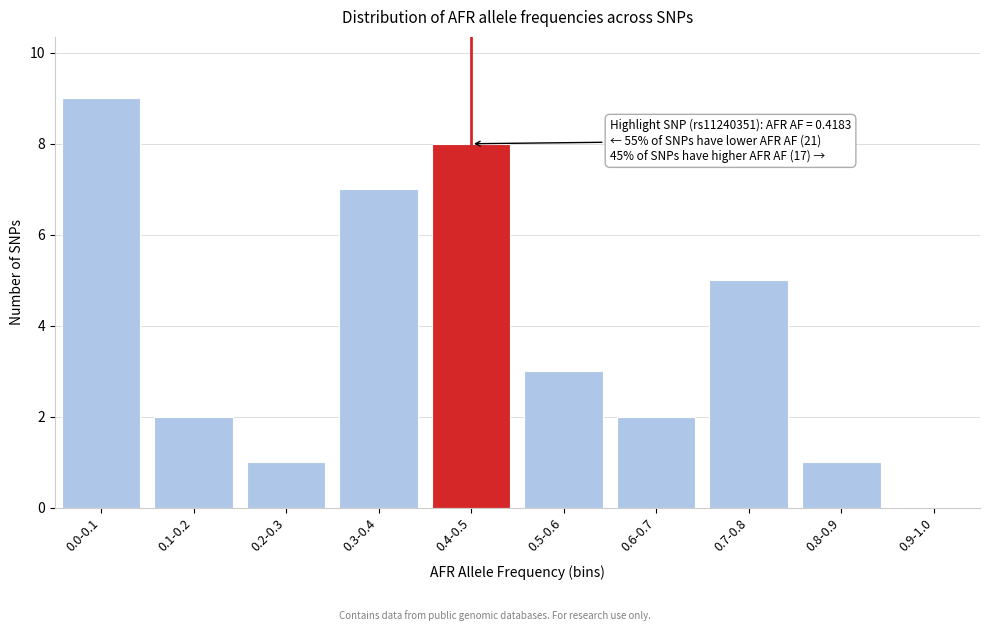

Reading left to right, extract all data points from this chart.

0.0-0.1=9	0.1-0.2=2	0.2-0.3=1	0.3-0.4=7	0.4-0.5=8	0.5-0.6=3	0.6-0.7=2	0.7-0.8=5	0.8-0.9=1	0.9-1.0=0